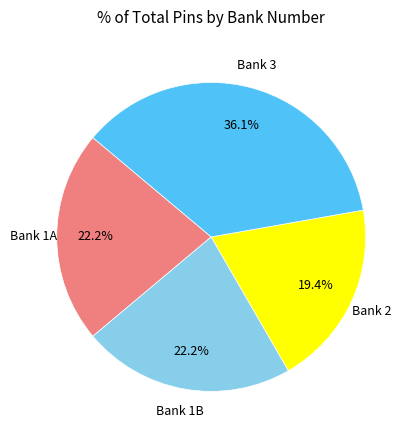

Is there any slice that represents more than half of the pie?

No